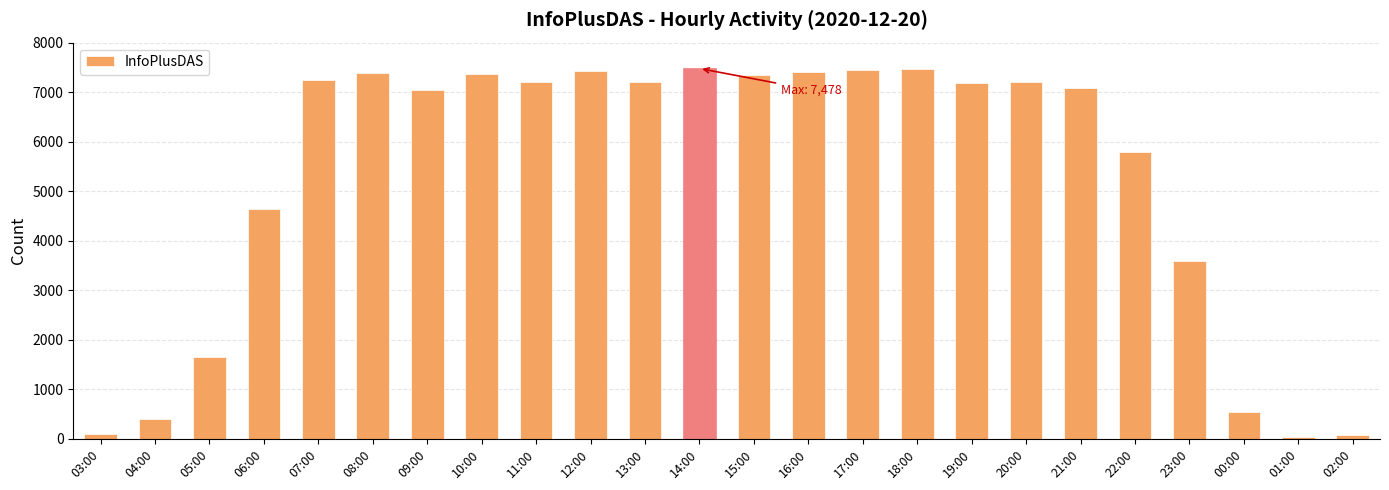

Are the bars horizontal?

No